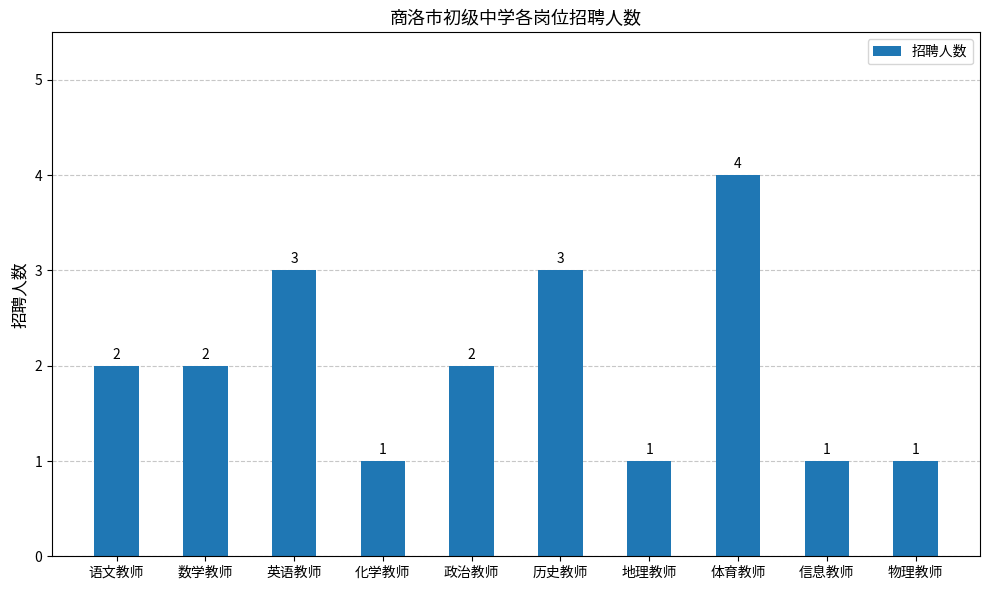

Read the value at 英语教师.

3